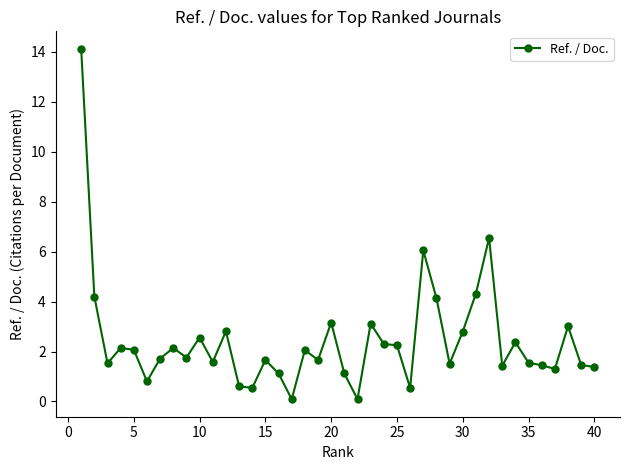

What is the average value?

2.4